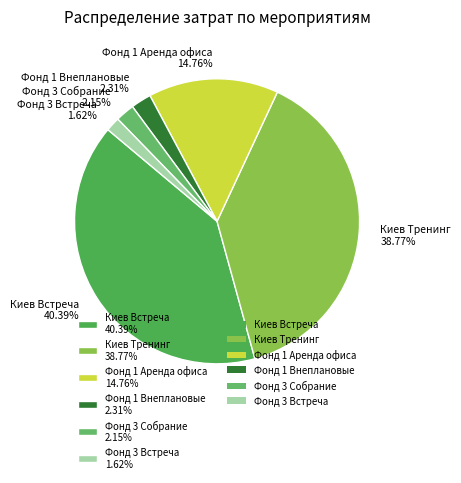

True or false: Киев Тренинг accounts for 39% of the total.

True